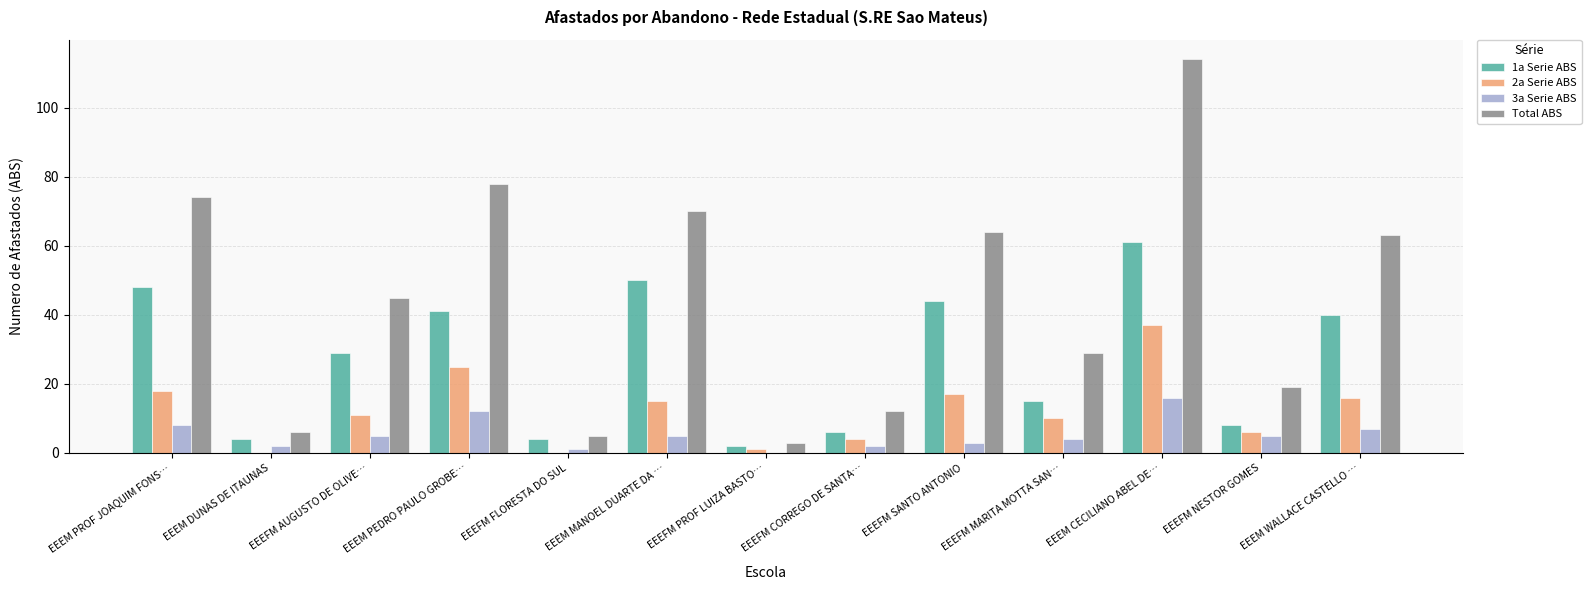

What is the highest value of the Total ABS series?

114